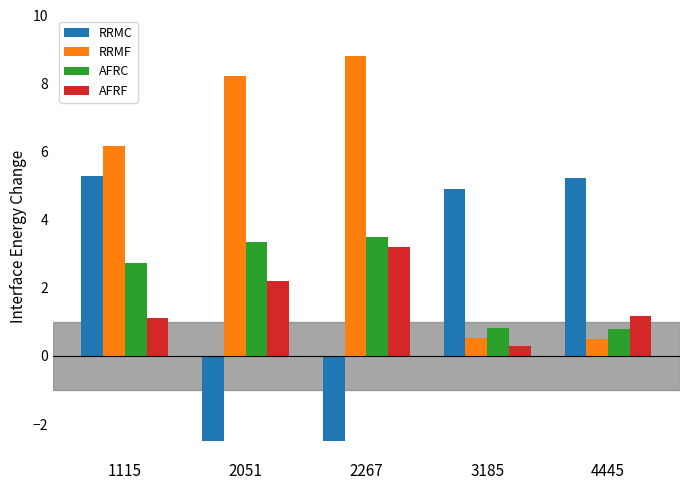

What is the value of the RRMF bar at the 2nd from the left?

8.2